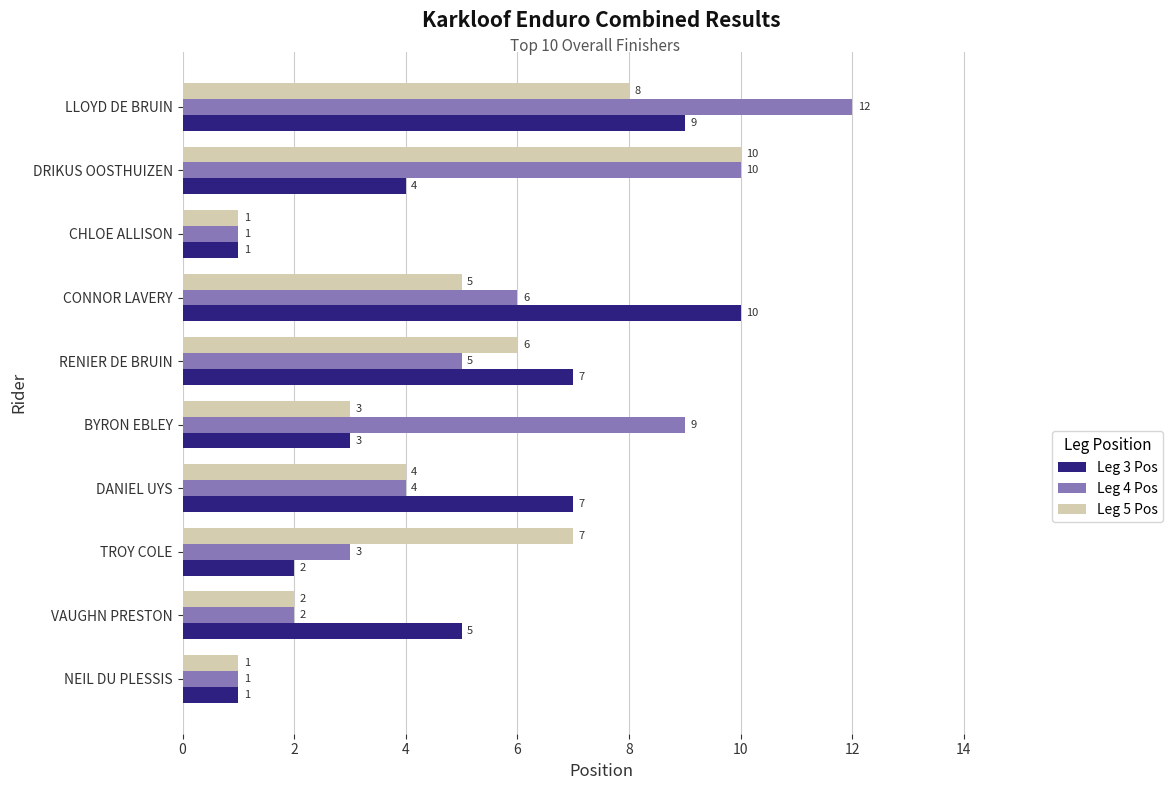

What is the difference between the second highest and minimum values in the Leg 3 Pos series?

8